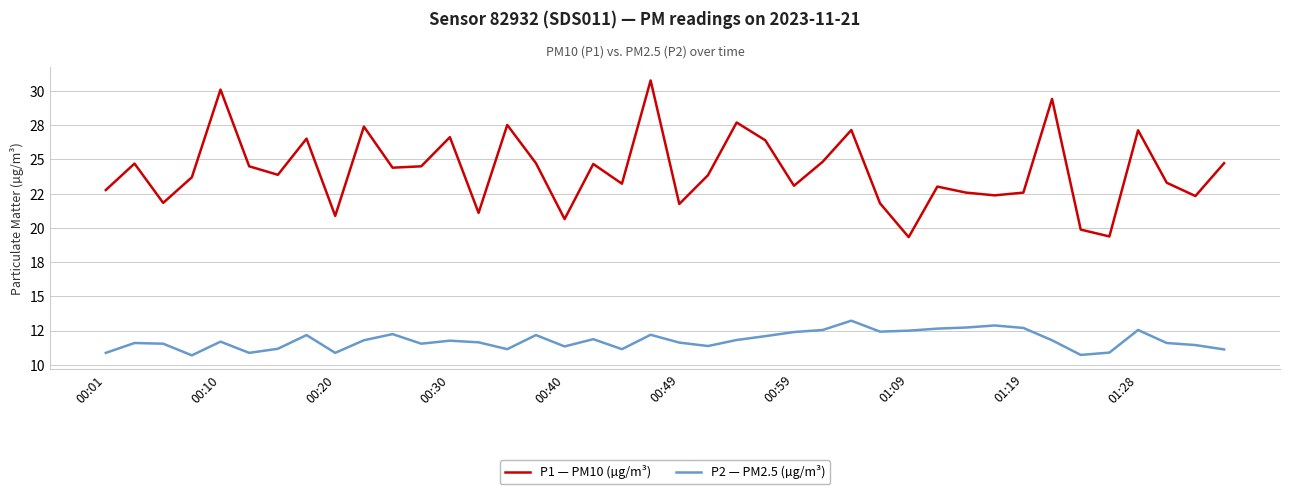

In P1 — PM10 (µg/m³), how many points are lower than both neighbors (excluding endpoints)?

13